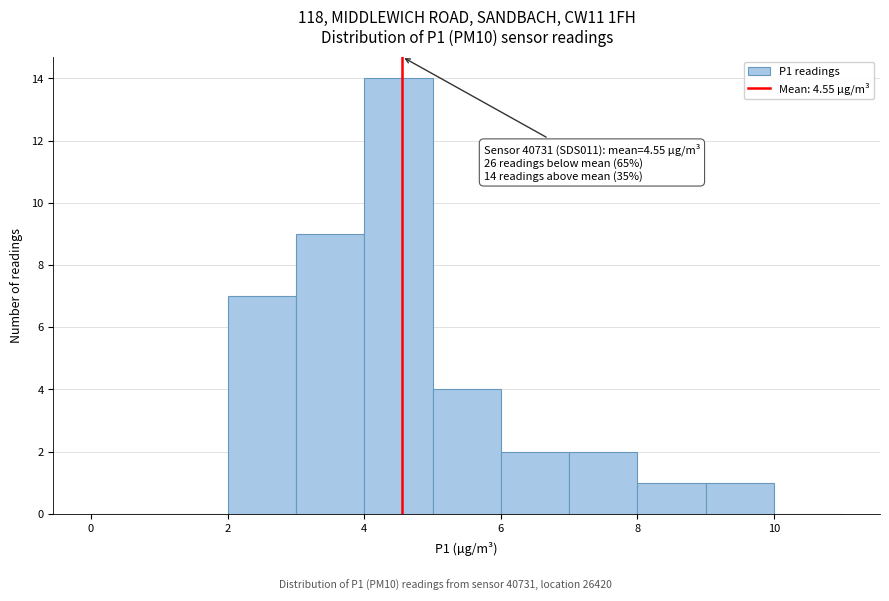

Which range on the x-axis has the tallest bar?

4 to 5